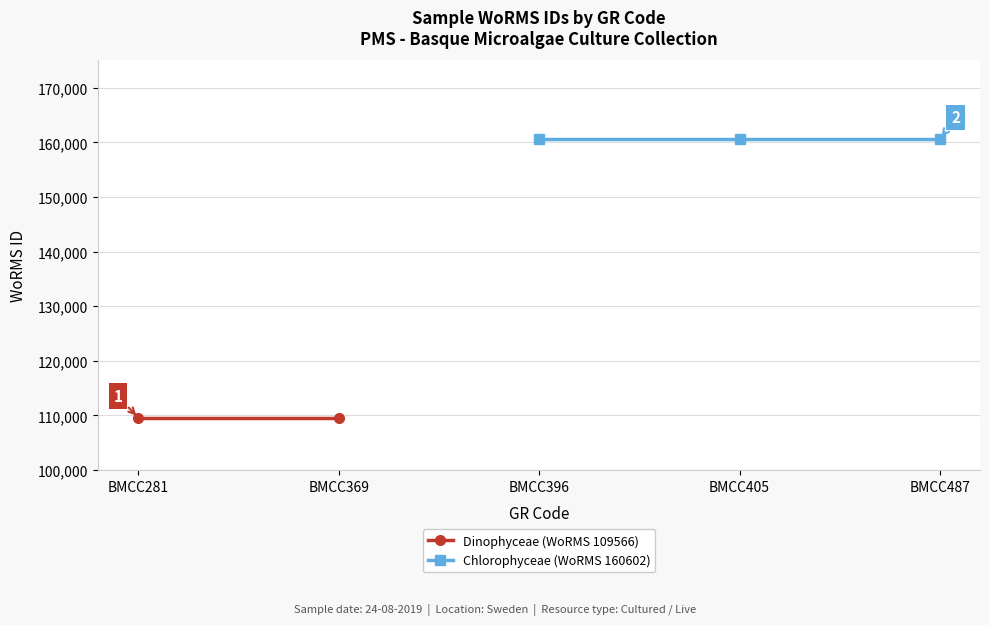

The value at BMCC369 is 39296. True or false?

False